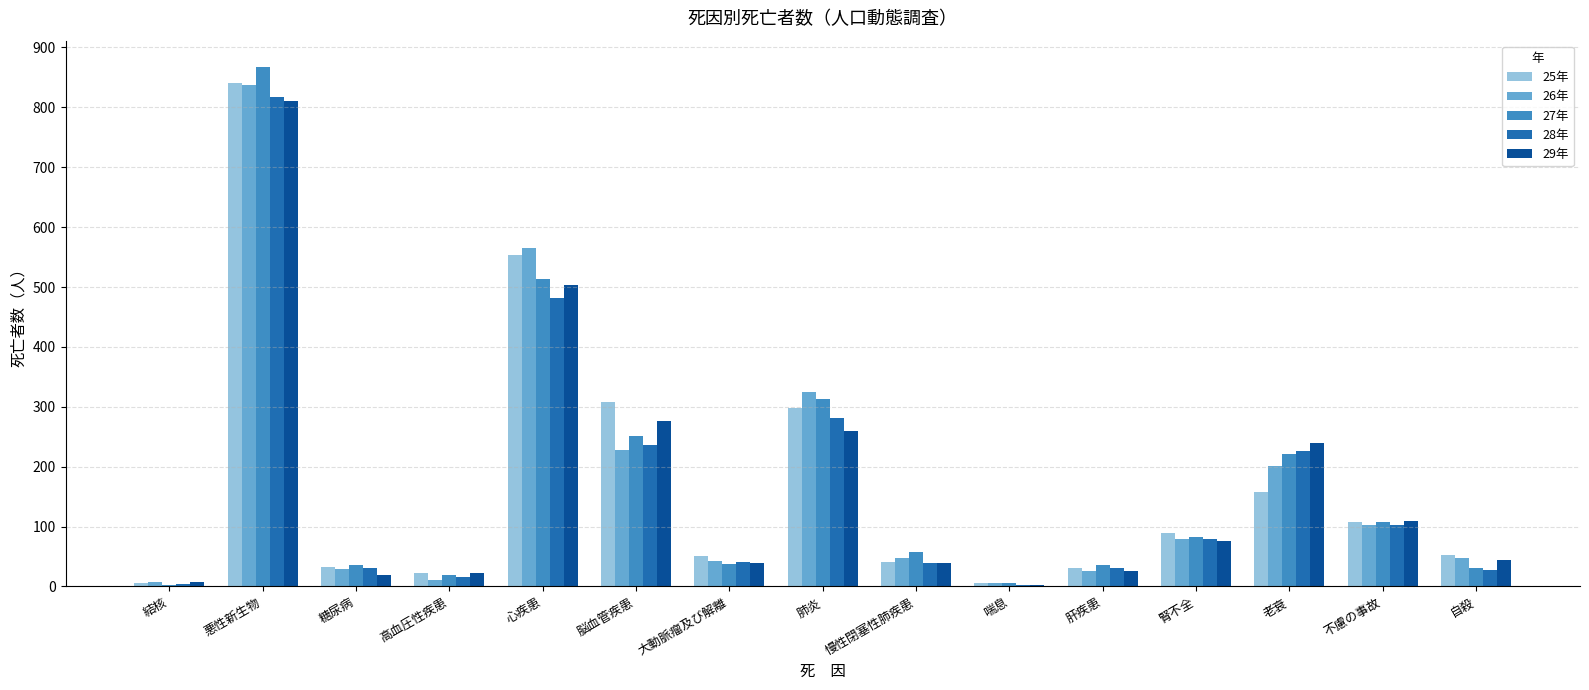

Is it true that 26年 equals 325 at 肺炎?

True